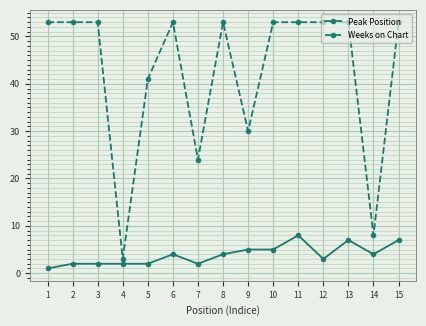

Reading left to right, extract all data points from this chart.

Peak Position: 1=1	2=2	3=2	4=2	5=2	6=4	7=2	8=4	9=5	10=5	11=8	12=3	13=7	14=4	15=7
Weeks on Chart: 1=53	2=53	3=53	4=3	5=41	6=53	7=24	8=53	9=30	10=53	11=53	12=53	13=53	14=8	15=53